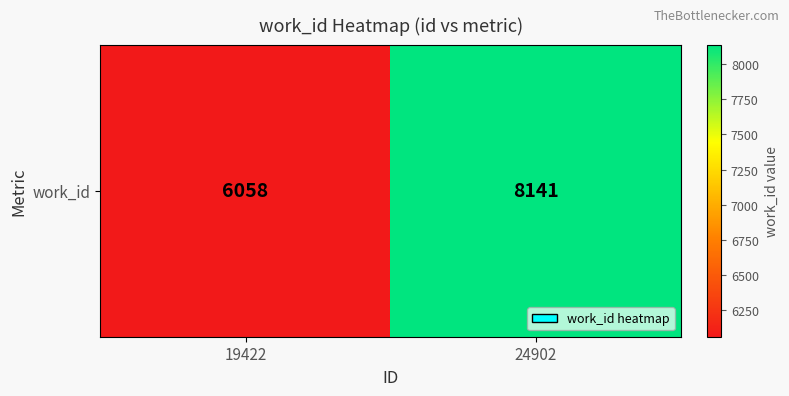

The chart shows a value of 8141 at 24902. True or false?

True